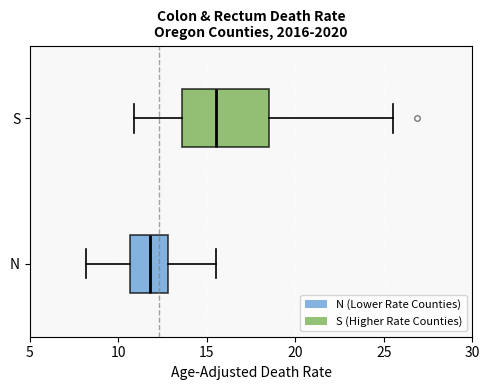

Where is the right edge of the box for S on the x-axis? The values are not printed on the chart, so give them approximately, as read against the axis.

18.5